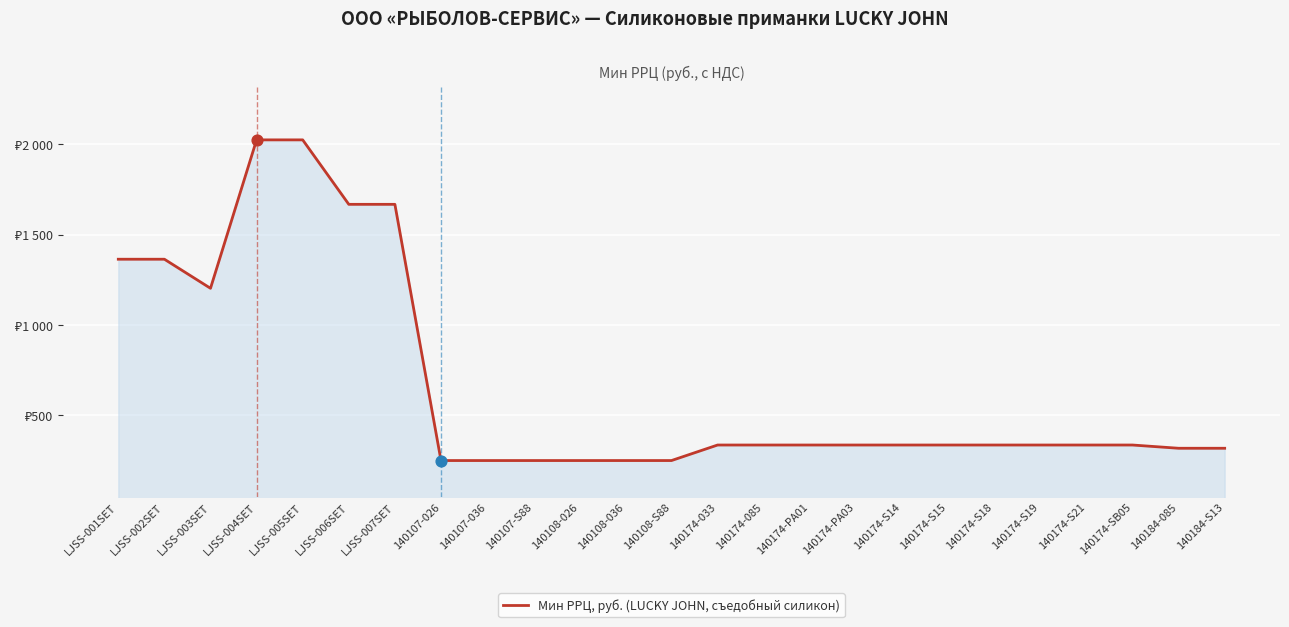

What is the change in value from 140107-036 to 140174-S18?

+86